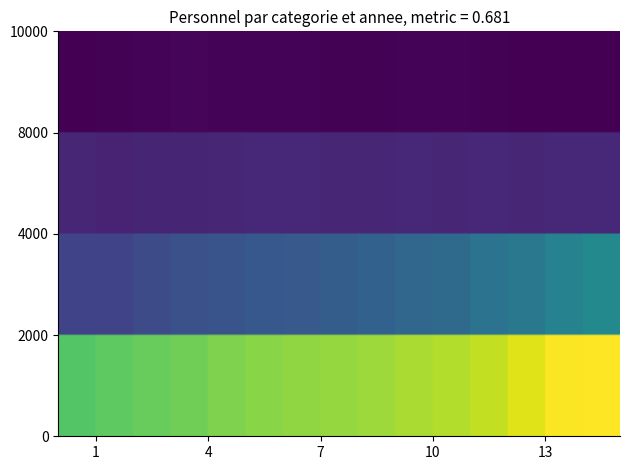

How many values in the 2017 series are below 6984?

2